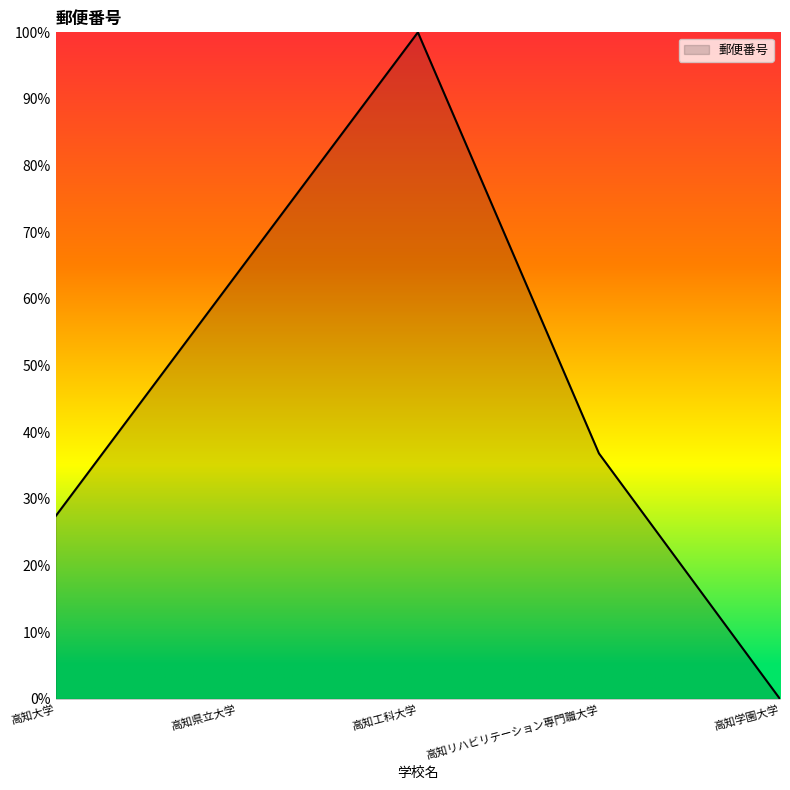

What position from the right is 高知リハビリテーション専門職大学?

2